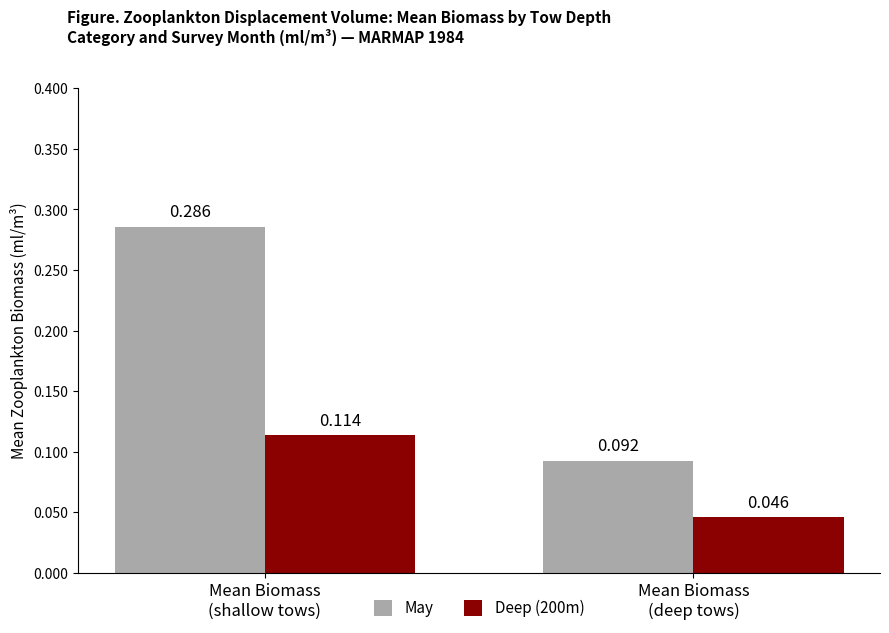

Which series has the widest spread of values?

May